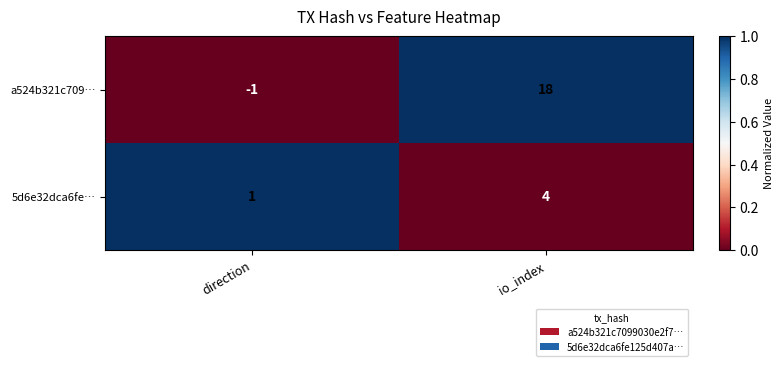

What is the spread (max minus min) of values at io_index?

14